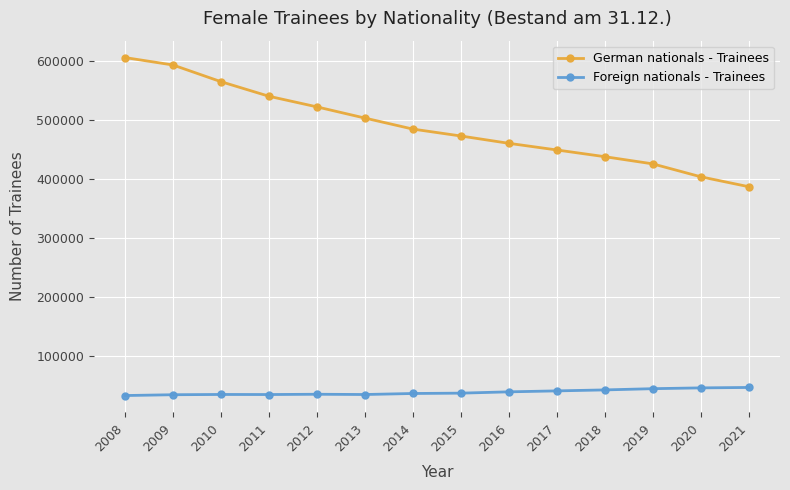

What is the sum of all Foreign nationals - Trainees values?

531135